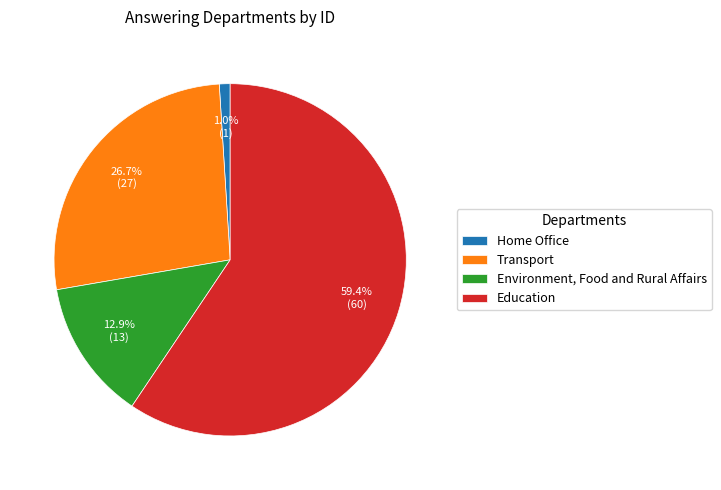

Does Education account for over 50% of the chart?

Yes